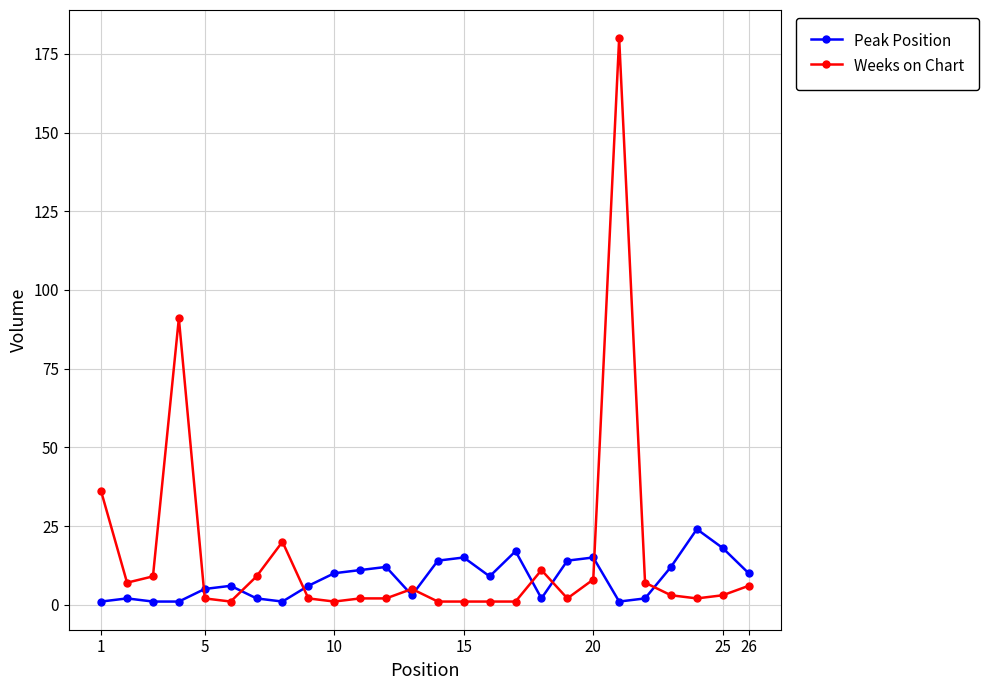

Count the number of categories in the chart.

26